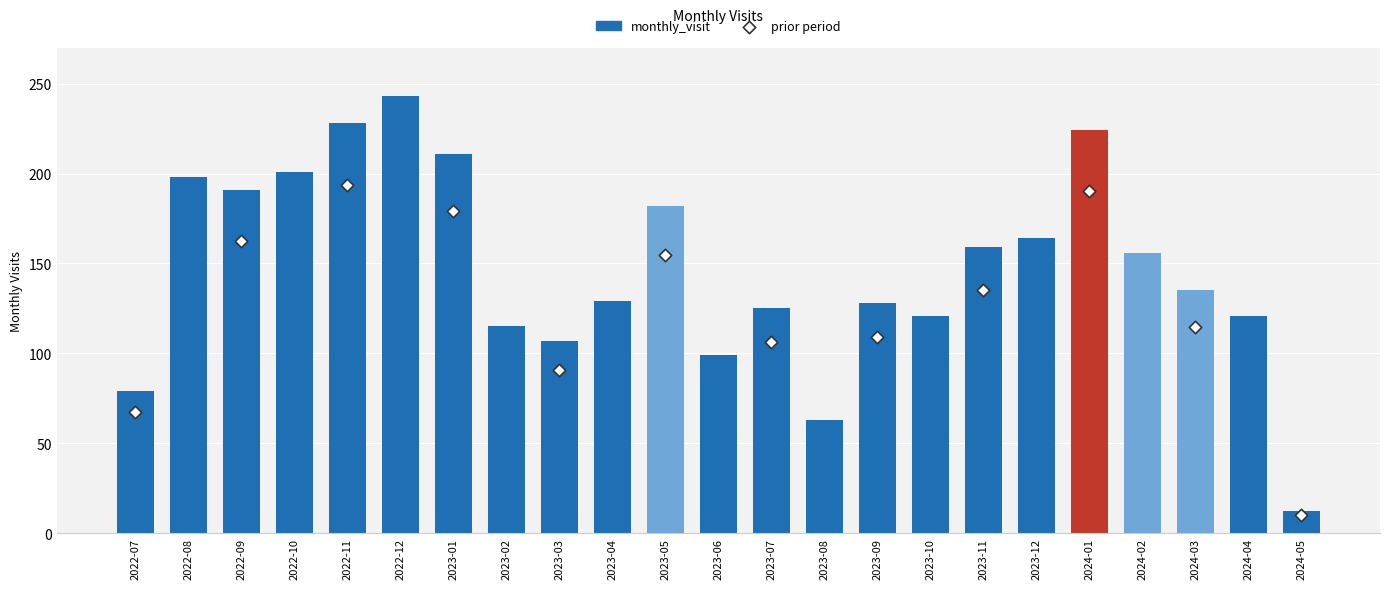

Between 2022-08 and 2022-09, which is larger?

2022-08